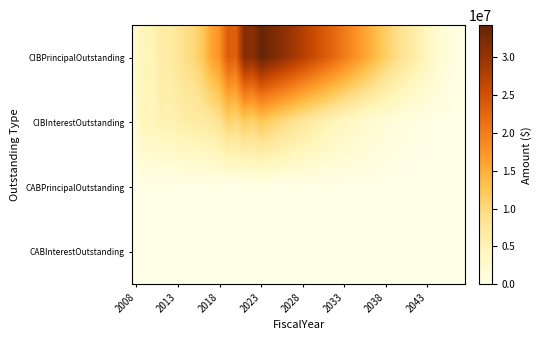

How many data points does each series have?

40